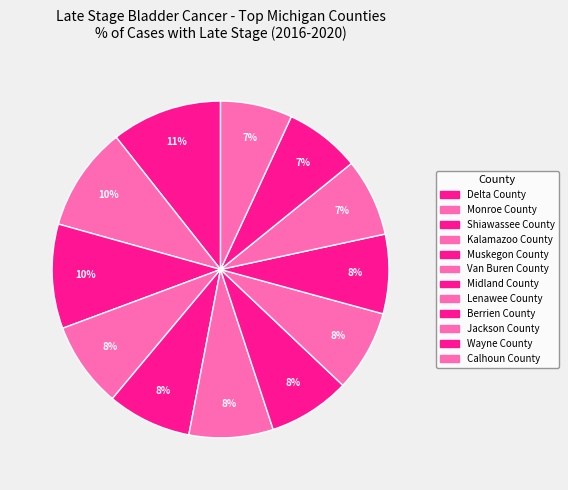

Does Wayne County account for over 50% of the chart?

No